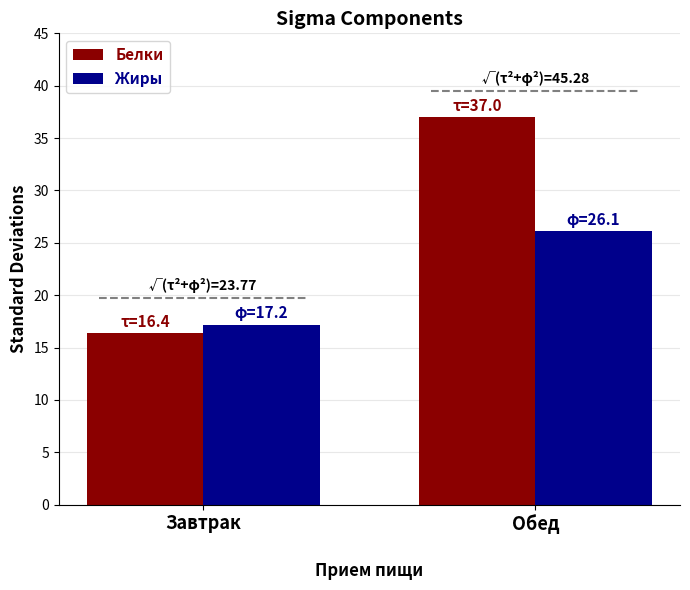

How many bars are there in each group?

2